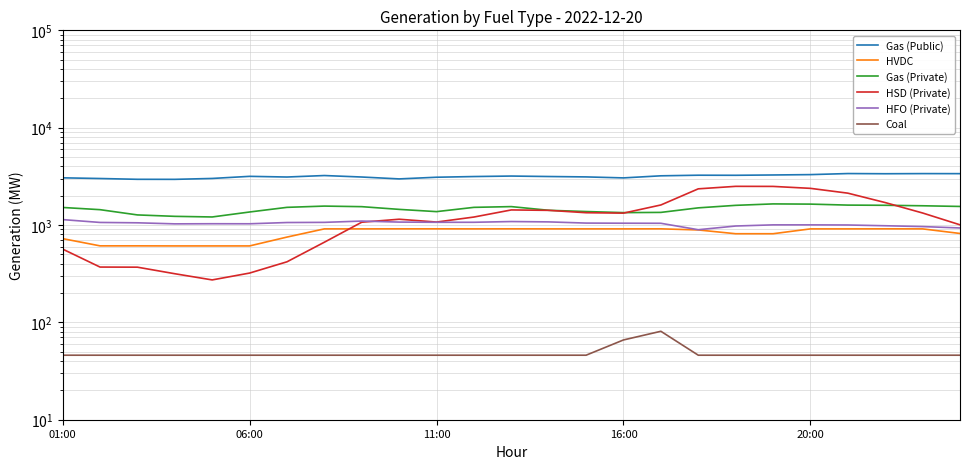

What are all the series names shown in the legend?

Gas (Public), HVDC, Gas (Private), HSD (Private), HFO (Private), Coal